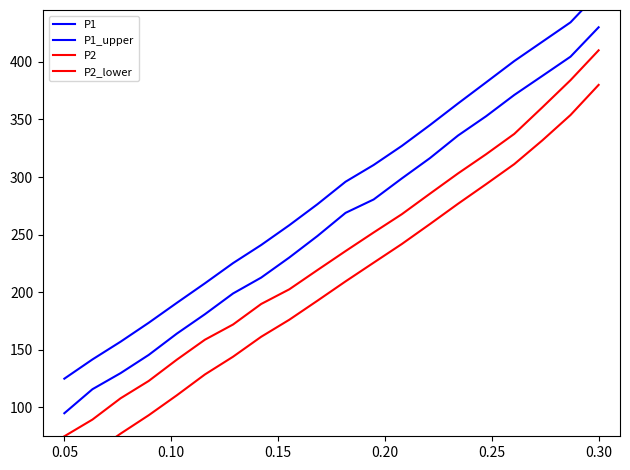

The value of P2_lower at 13 is 380.4. True or false?

False